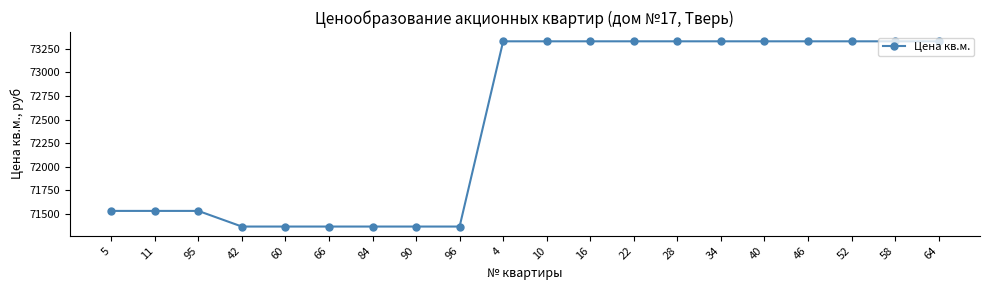

Does the chart display data point markers on the line(s)?

Yes